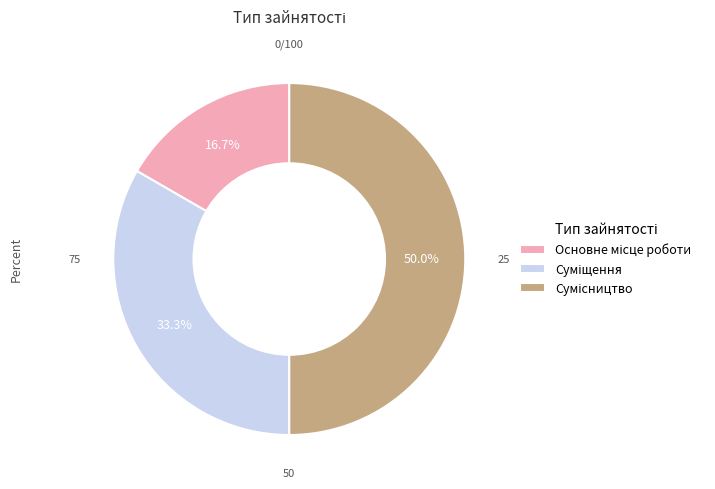

How many slices are in this pie chart?

3